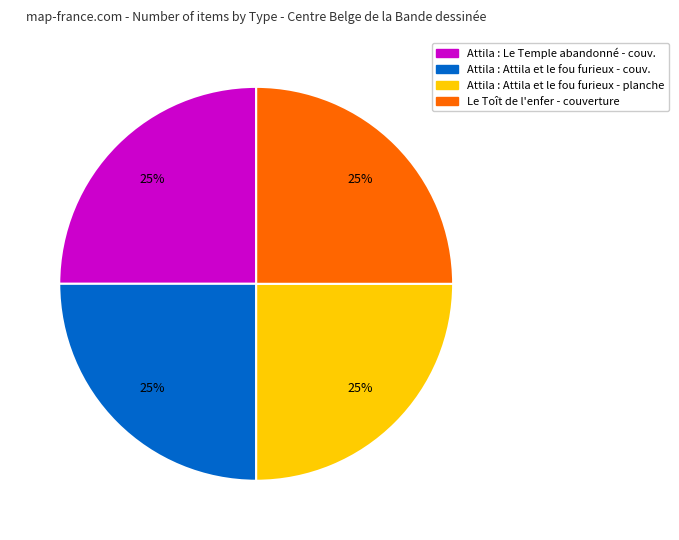

Does any single category account for the majority?

No